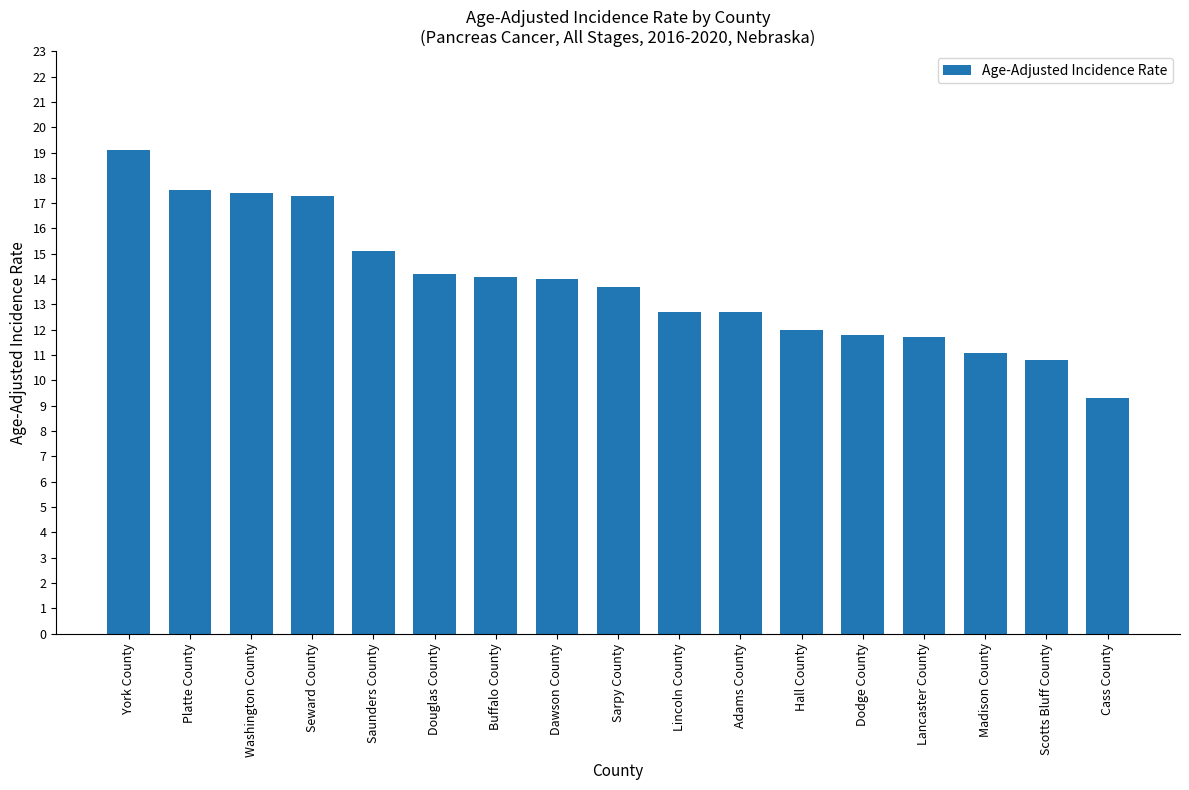

What is the label of the 8th bar from the right?

Lincoln County